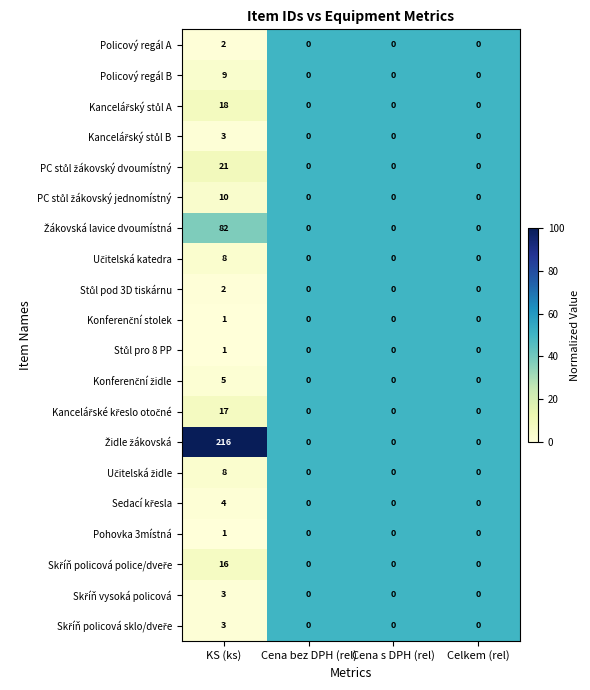

What is the maximum value shown in the chart?

216